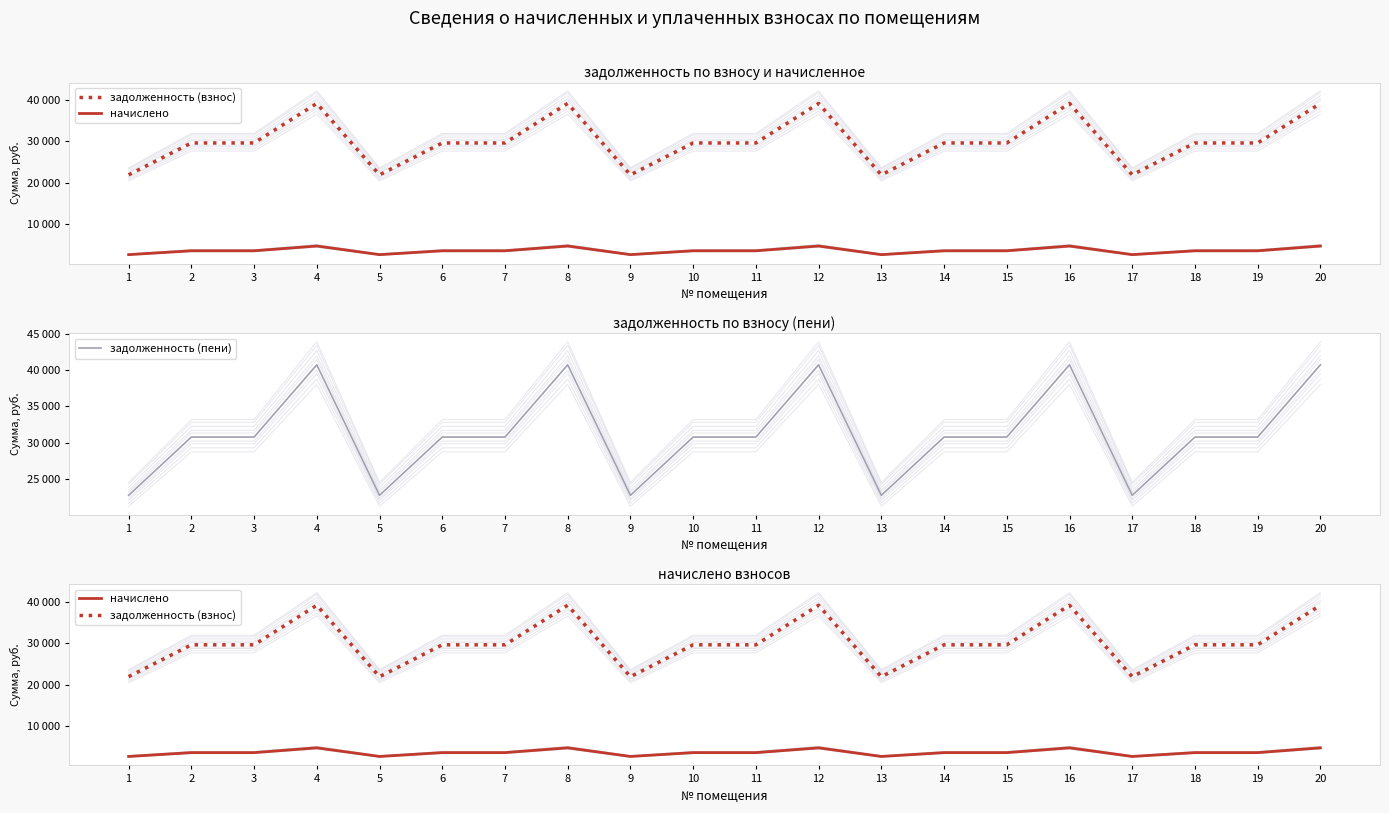

At 1, list the series in order from largest to smallest.

задолженность (пени), задолженность (взнос), начислено